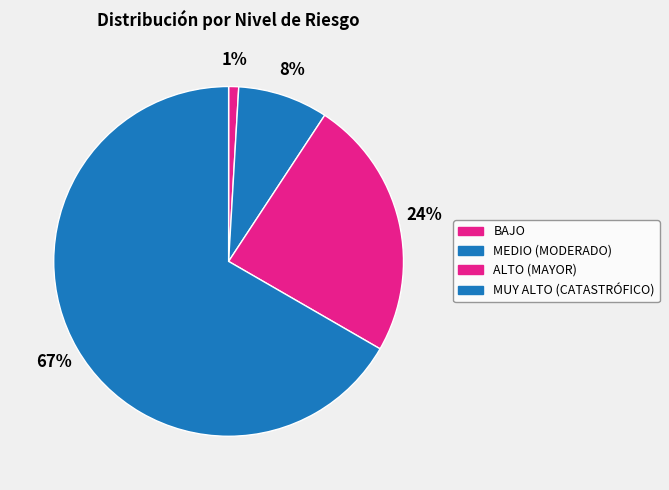

Count the number of slices in the pie.

4